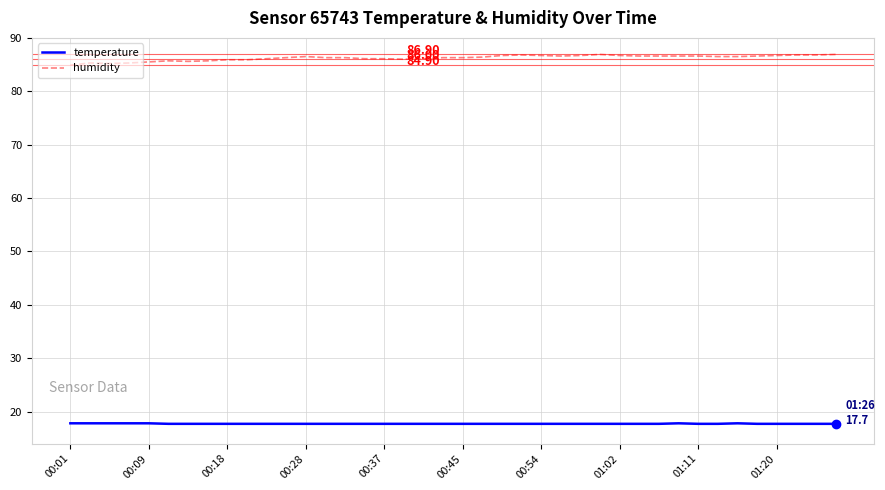

What is the difference between the maximum and minimum values in the temperature series?

0.1